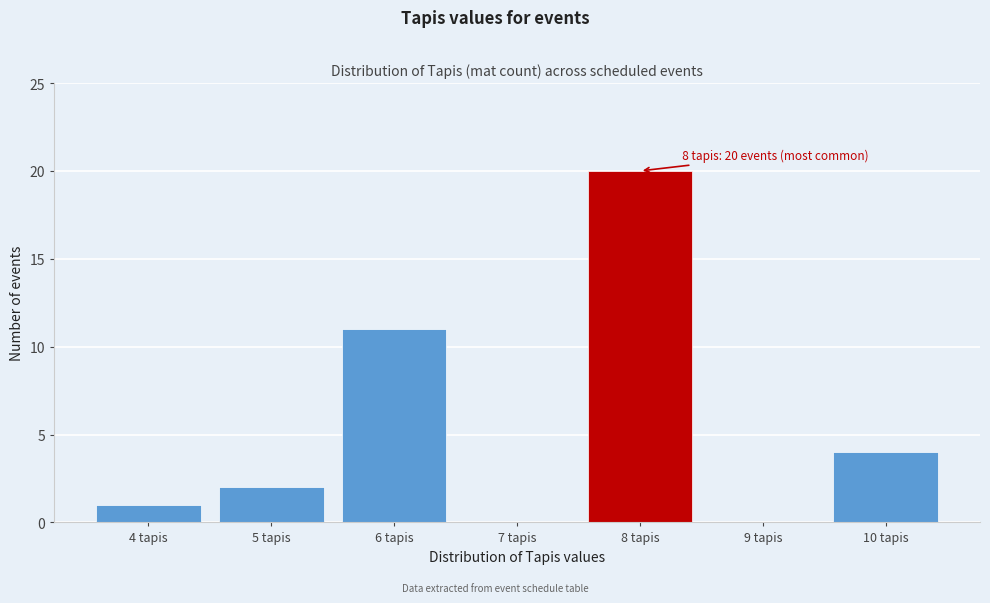

Over which range of the x-axis is the bar tallest?

7.5 to 8.5